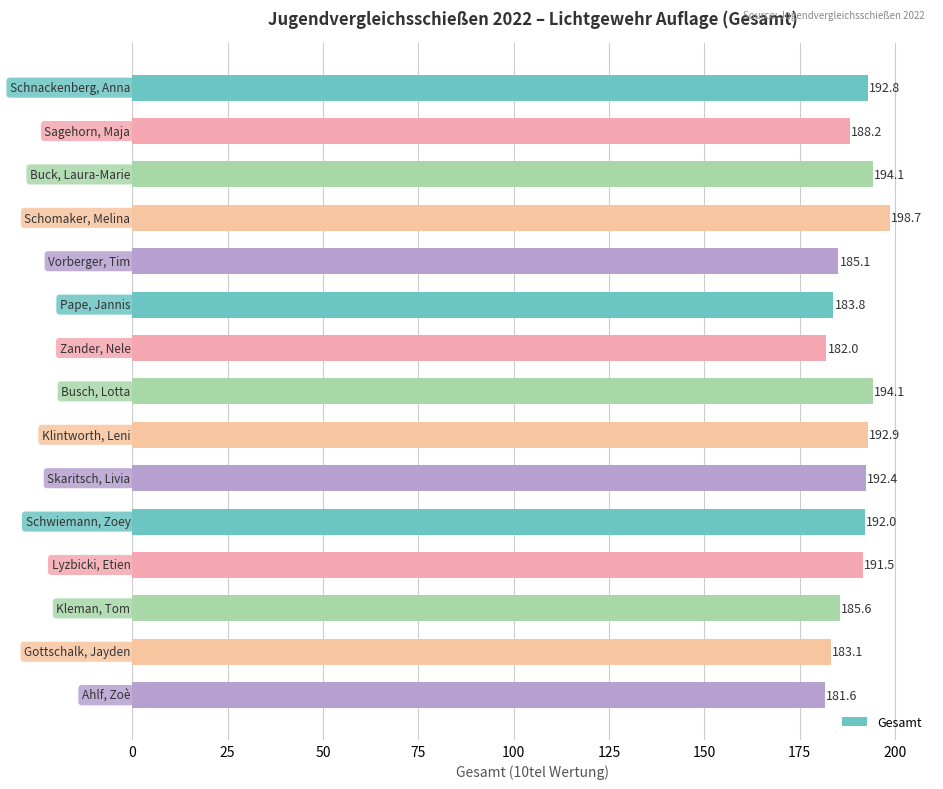

What is the average value?

189.2